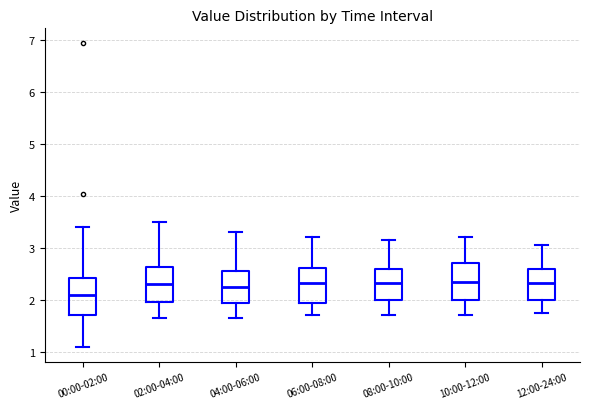

Reading left to right, read every box against the y-axis: the position of its median line, the range the box covers, and the ends of its whiskers. The values are not printed on the chart, so give them approximately, as read against the axis.

00:00-02:00: median 2.1, box 1.7 to 2.4, whiskers 1.1 to 3.4
02:00-04:00: median 2.3, box 2.0 to 2.6, whiskers 1.7 to 3.5
04:00-06:00: median 2.3, box 1.9 to 2.6, whiskers 1.7 to 3.3
06:00-08:00: median 2.3, box 1.9 to 2.6, whiskers 1.7 to 3.2
08:00-10:00: median 2.3, box 2.0 to 2.6, whiskers 1.7 to 3.2
10:00-12:00: median 2.4, box 2.0 to 2.7, whiskers 1.7 to 3.2
12:00-24:00: median 2.3, box 2.0 to 2.6, whiskers 1.8 to 3.1